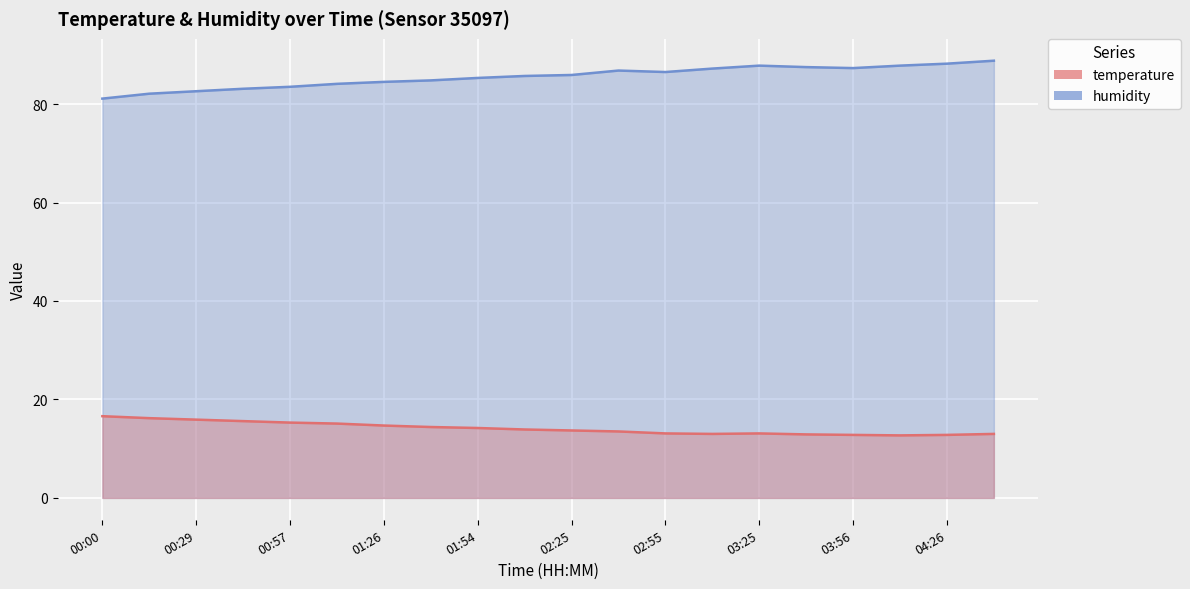

What is the difference between the humidity values at 12 and 19?

2.3